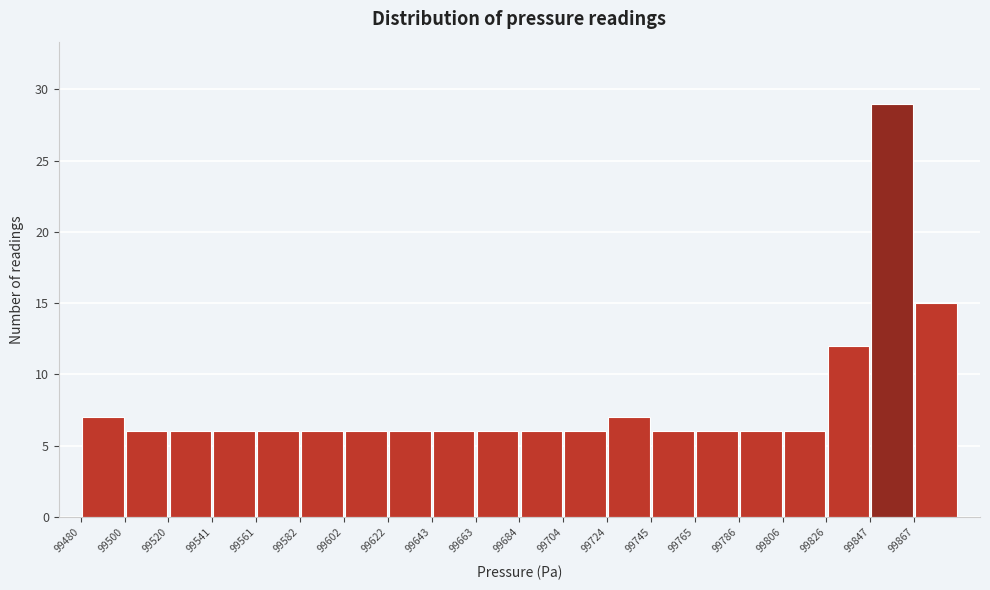

Reading left to right, transcribe this chart: for each bar, give the range it covers on the x-axis and its height. Neither the bar edges nor the heights are printed on the chart, so give them approximately, as read against the axes.

99480 to 99500: 7
99500 to 99520: 6
99520 to 99540: 6
99540 to 99560: 6
99560 to 99580: 6
99580 to 99600: 6
99600 to 99625: 6
99625 to 99645: 6
99645 to 99665: 6
99665 to 99685: 6
99685 to 99705: 6
99705 to 99725: 6
99725 to 99745: 7
99745 to 99765: 6
99765 to 99785: 6
99785 to 99805: 6
99805 to 99825: 6
99825 to 99845: 12
99845 to 99870: 29
99870 to 99890: 15